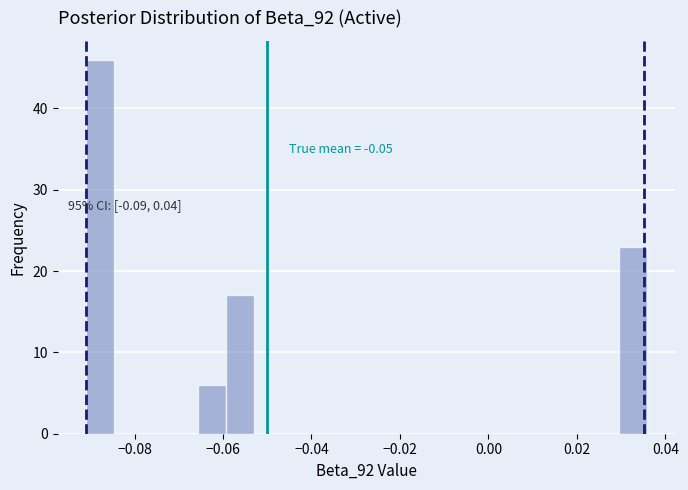

Read against the x-axis, roughly where is the centre of the tallest bar?

-0.088